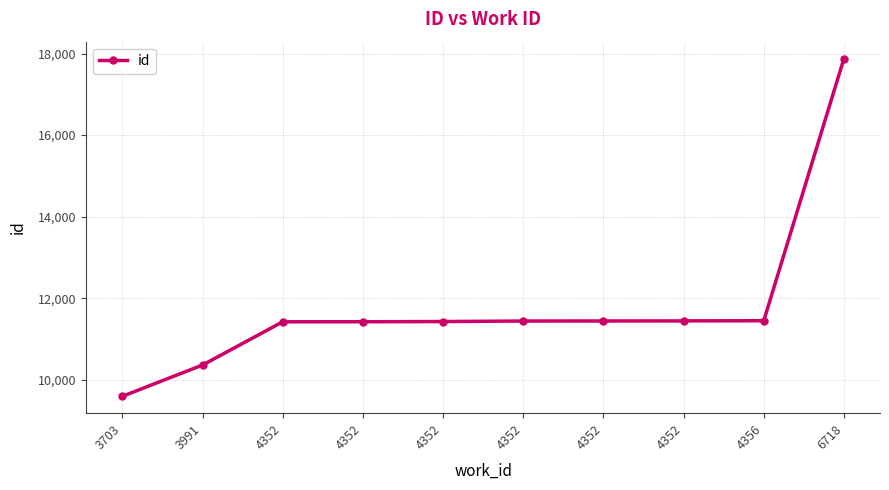

What is the sum of the values at 4352 and 4352?

22864